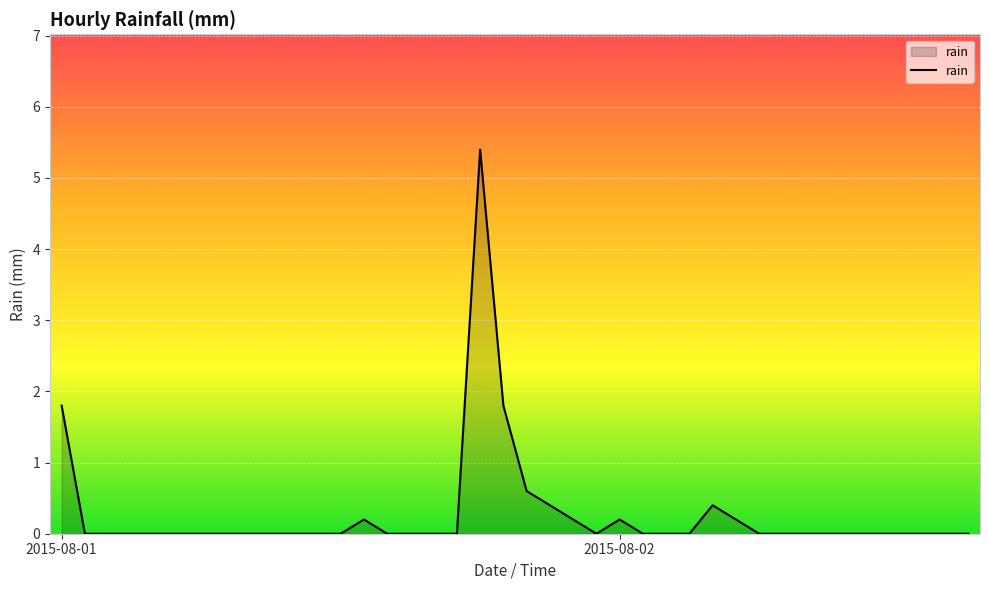

What is the difference between the maximum and minimum values?

5.4